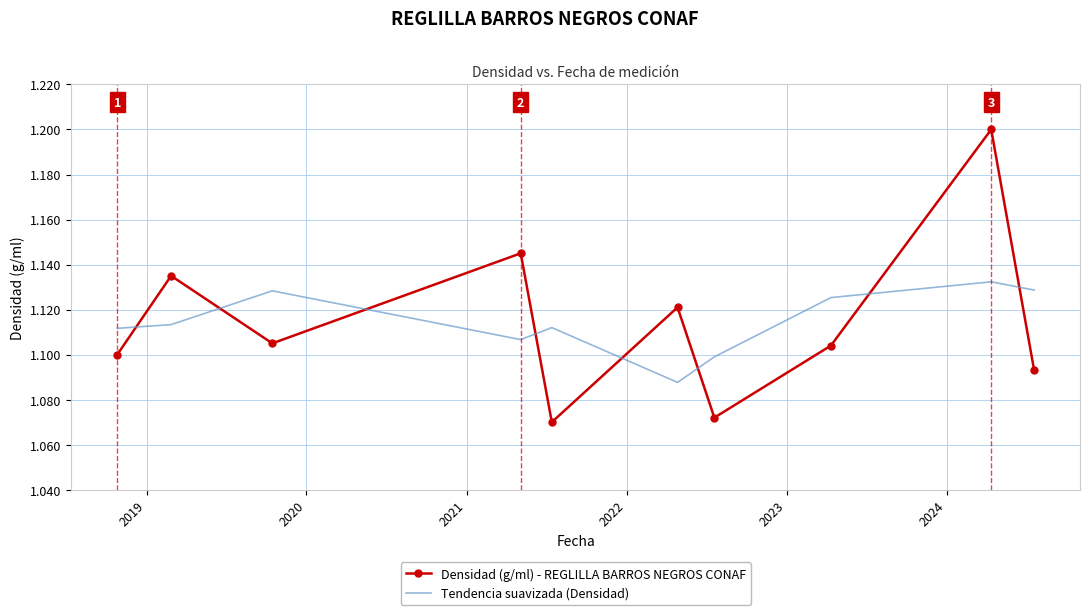

How many intersections are there between Tendencia suavizada (Densidad) and Densidad (g/ml) - REGLILLA BARROS NEGROS CONAF?

8